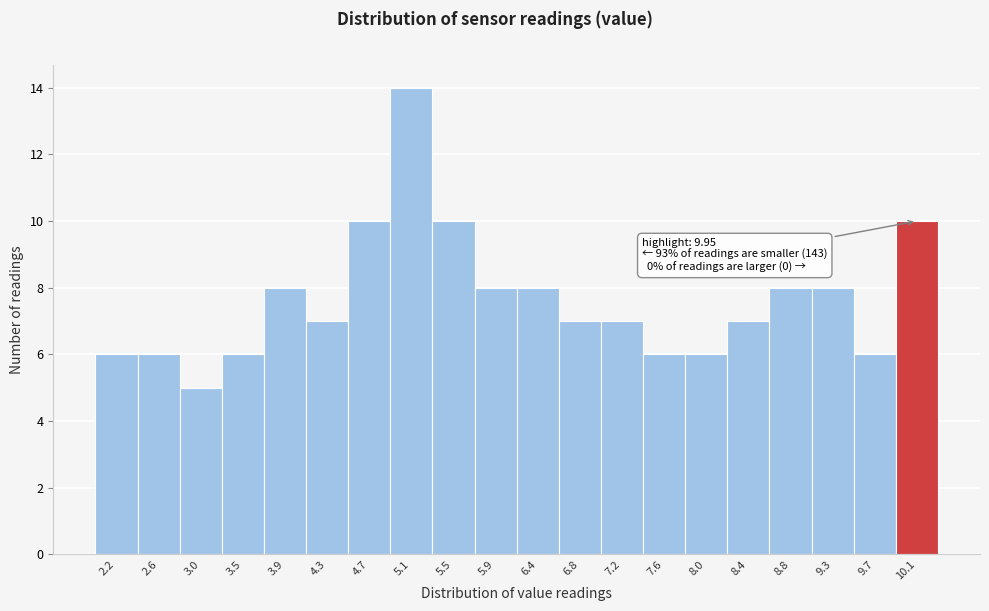

Which range on the x-axis has the tallest bar?

4.905 to 5.320